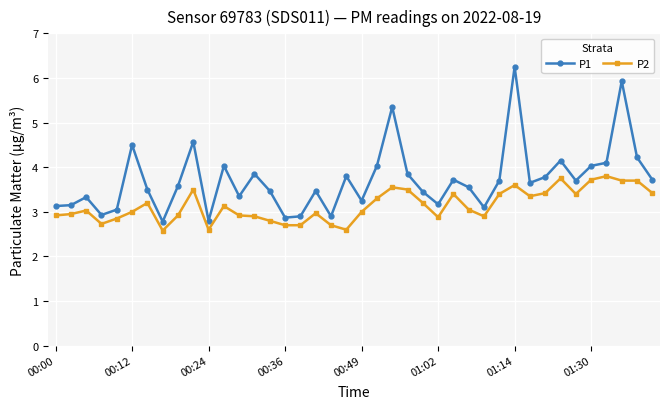

What is the minimum value shown in the chart?

2.6